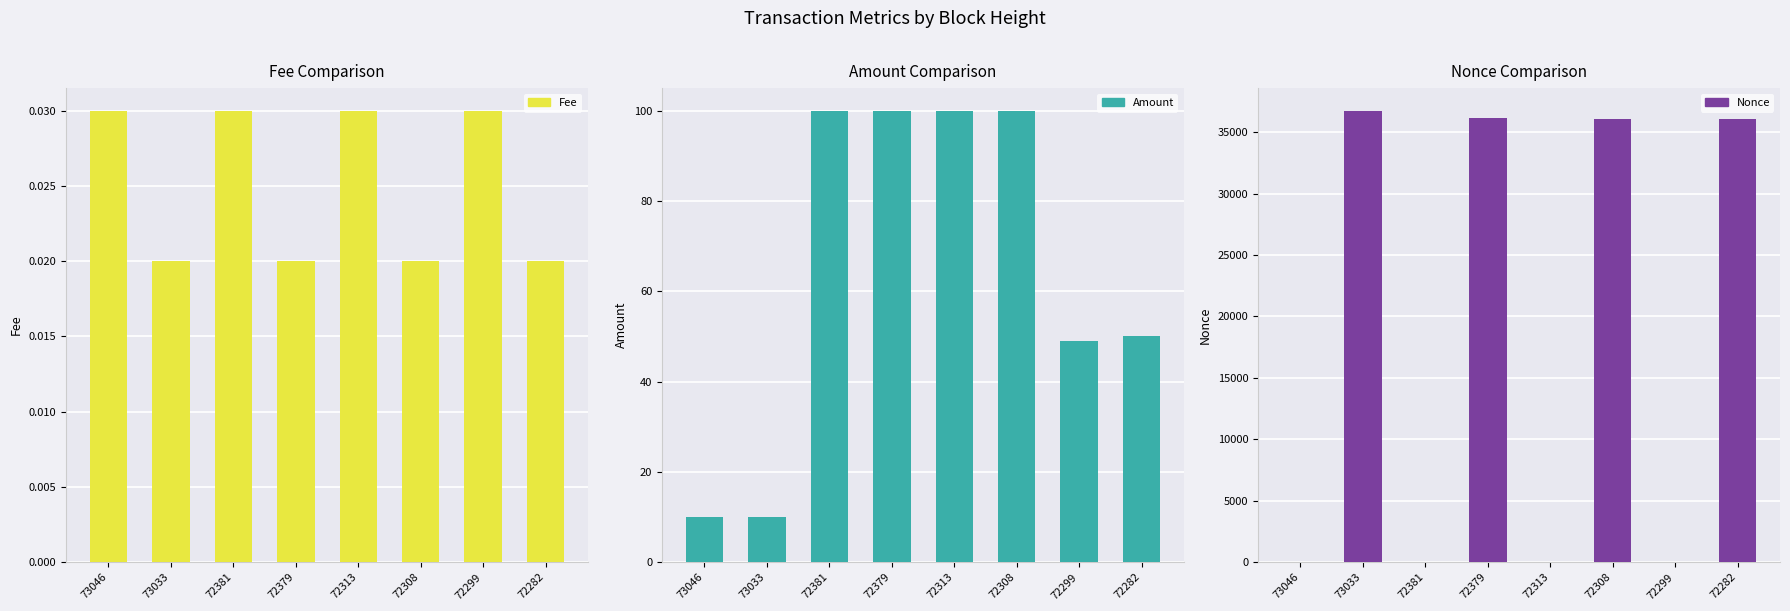

Reading left to right, extract all data points from this chart.

Fee: 73046=0.0	73033=0.0	72381=0.0	72379=0.0	72313=0.0	72308=0.0	72299=0.0	72282=0.0
Amount: 73046=10.0	73033=10.0	72381=100.0	72379=100.0	72313=100.0	72308=100.0	72299=49.0	72282=50.0
Nonce: 73046=3.0	73033=36752.0	72381=2.0	72379=36133.0	72313=1.0	72308=36078.0	72299=0.0	72282=36057.0